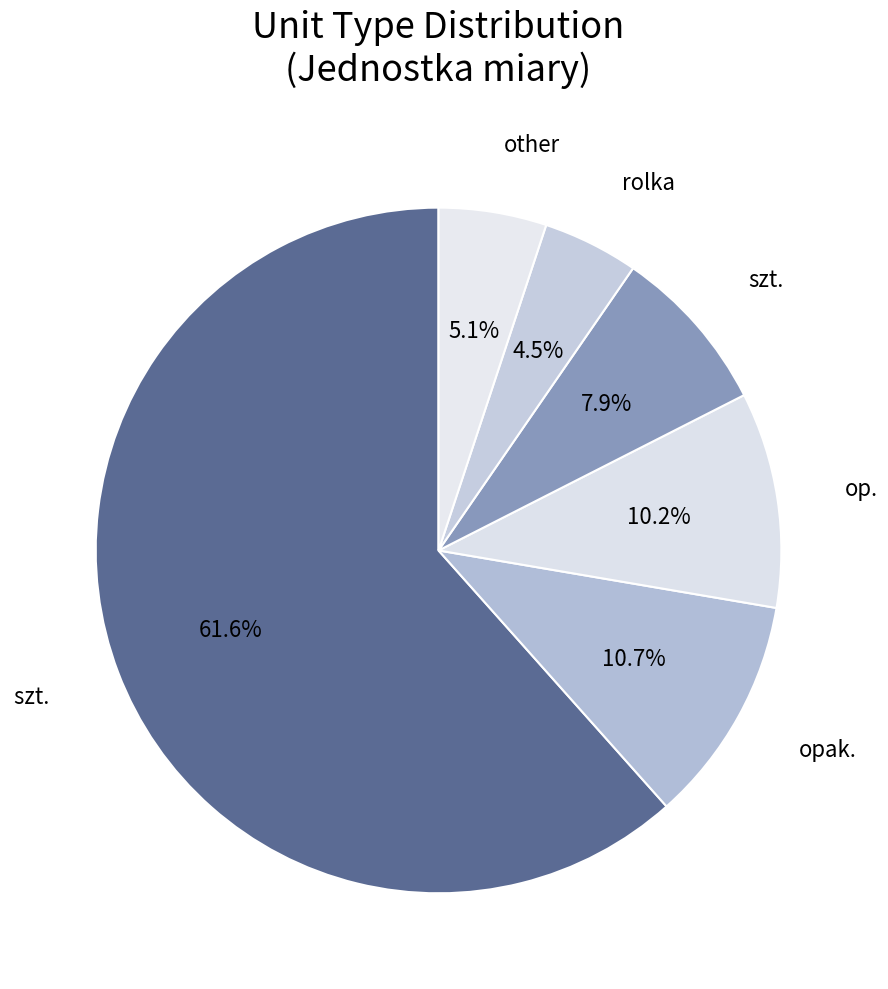

Does any single category account for the majority?

Yes